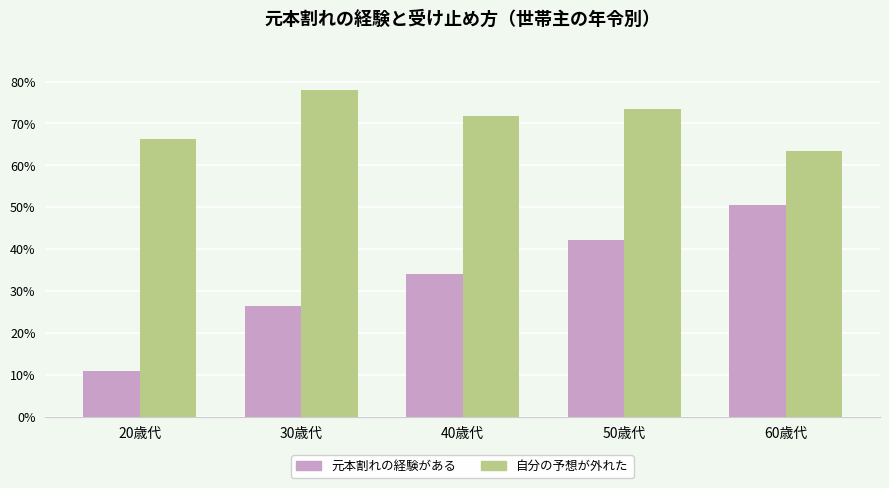

What is the average value of the 元本割れの経験がある series?

32.8